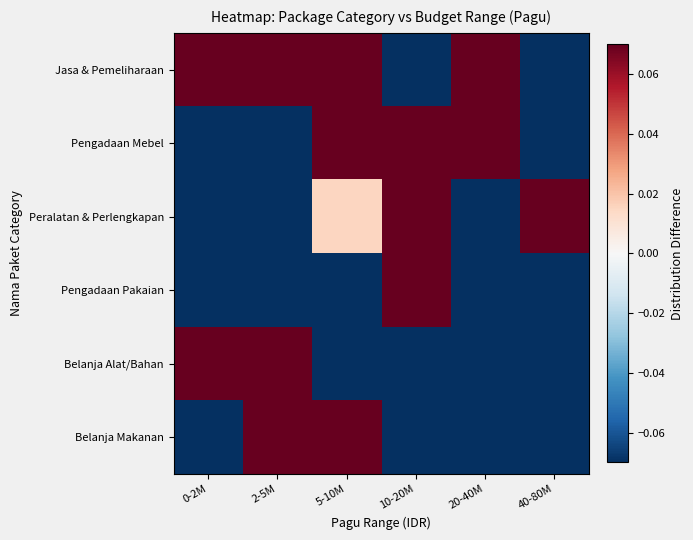

Rank the series at 2-5M from lowest to highest value.

Pengadaan Pakaian, Pengadaan Mebel, Peralatan & Perlengkapan, Jasa & Pemeliharaan, Belanja Makanan, Belanja Alat/Bahan